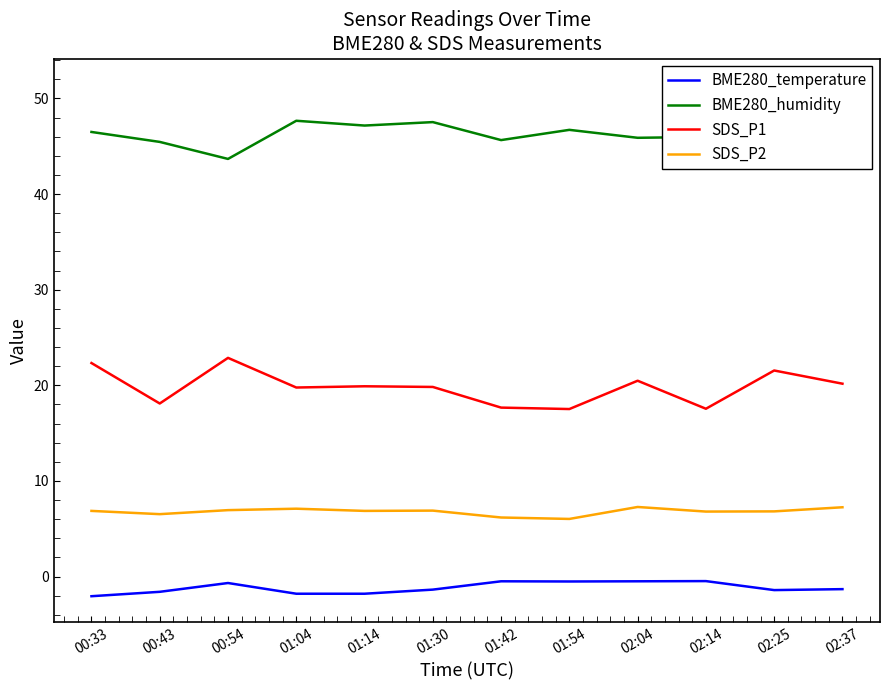

What is the label of the 2nd point from the left?

00:43